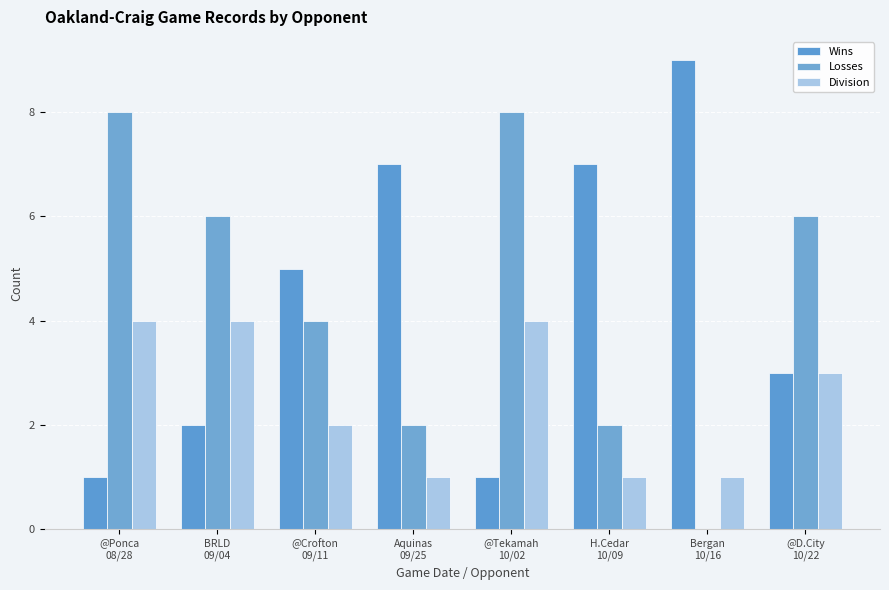

Which label corresponds to the largest value in the chart?

Bergan
10/16